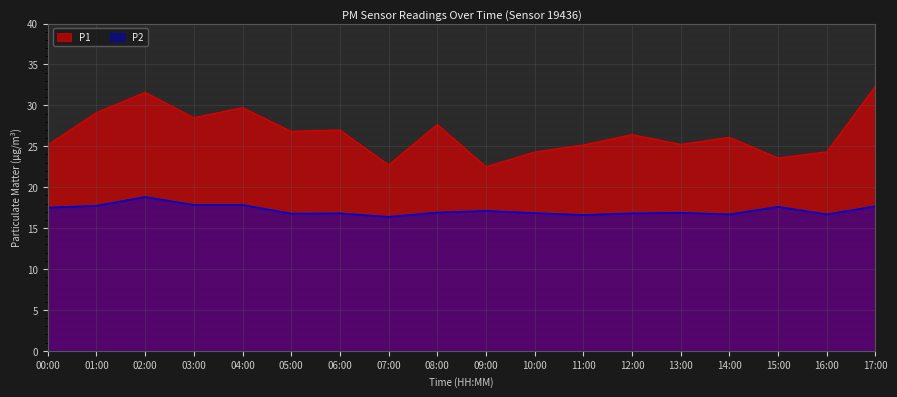

Is the value of P1 at 00:00 greater than the value of P2 at 08:00?

Yes